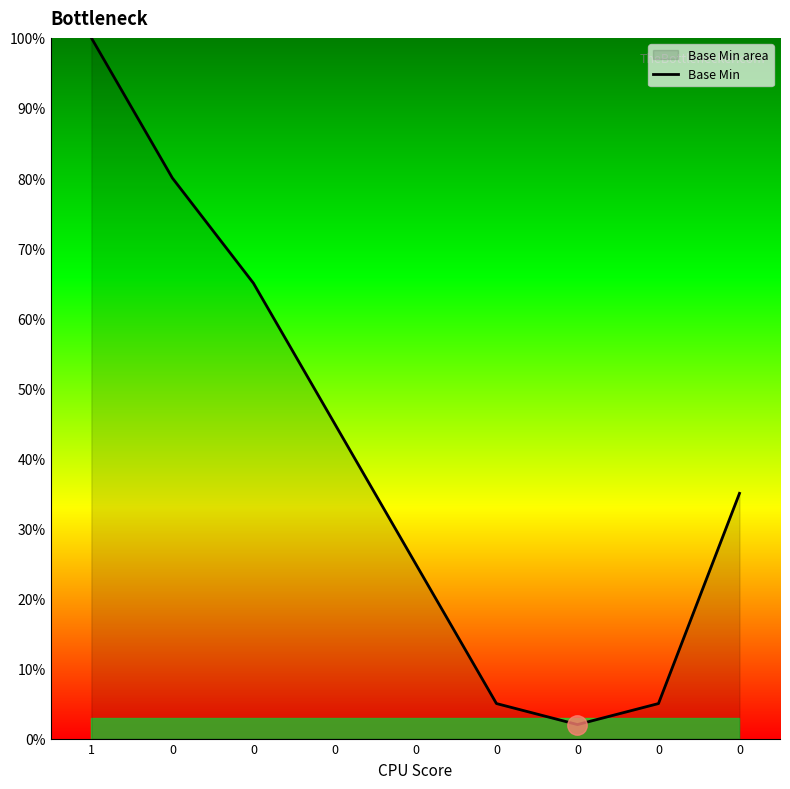

Does the chart have visible grid lines?

No